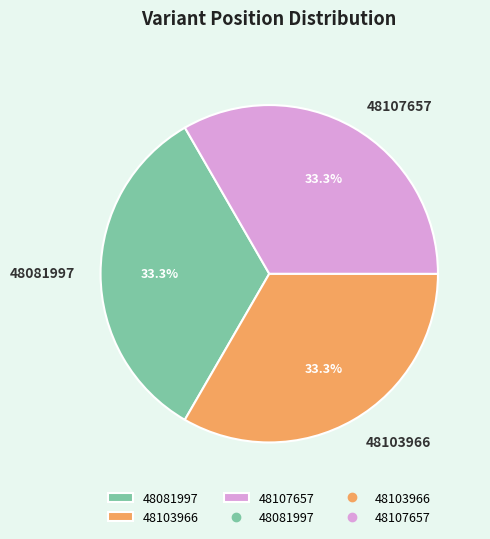

Does any single category account for the majority?

No